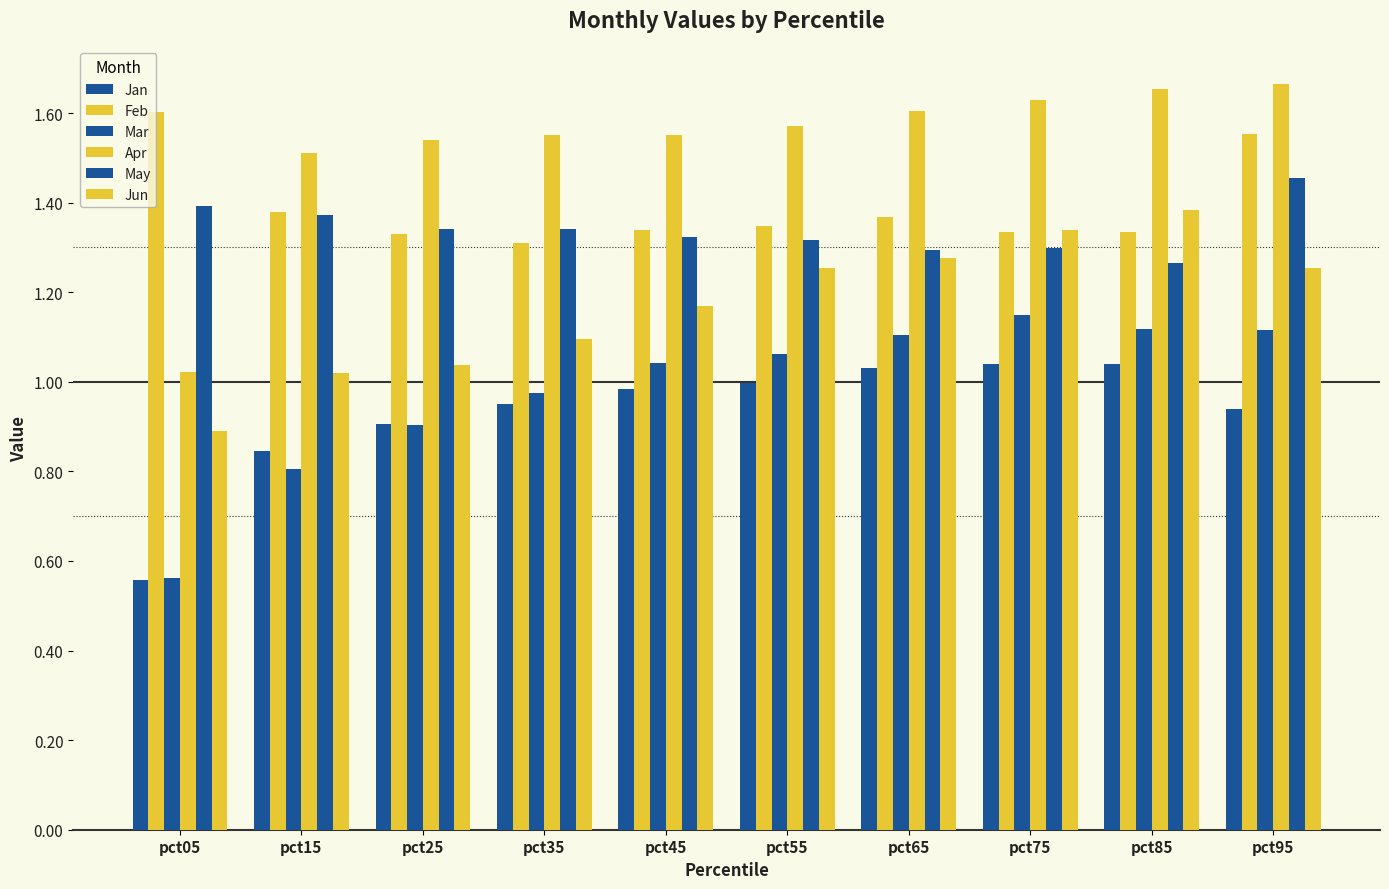

At how many categories does at least one series exceed 0?

10